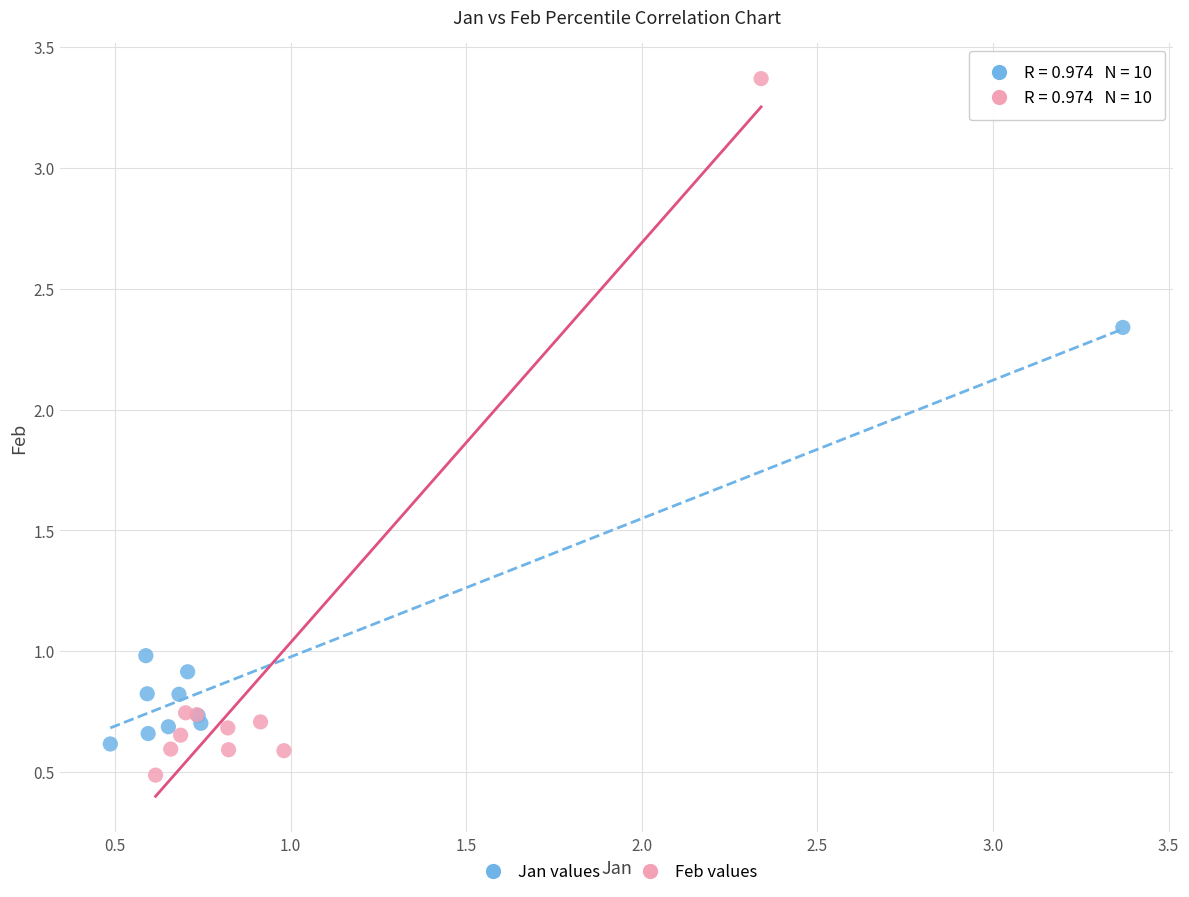

Which series has the widest spread of Y values?

Feb values